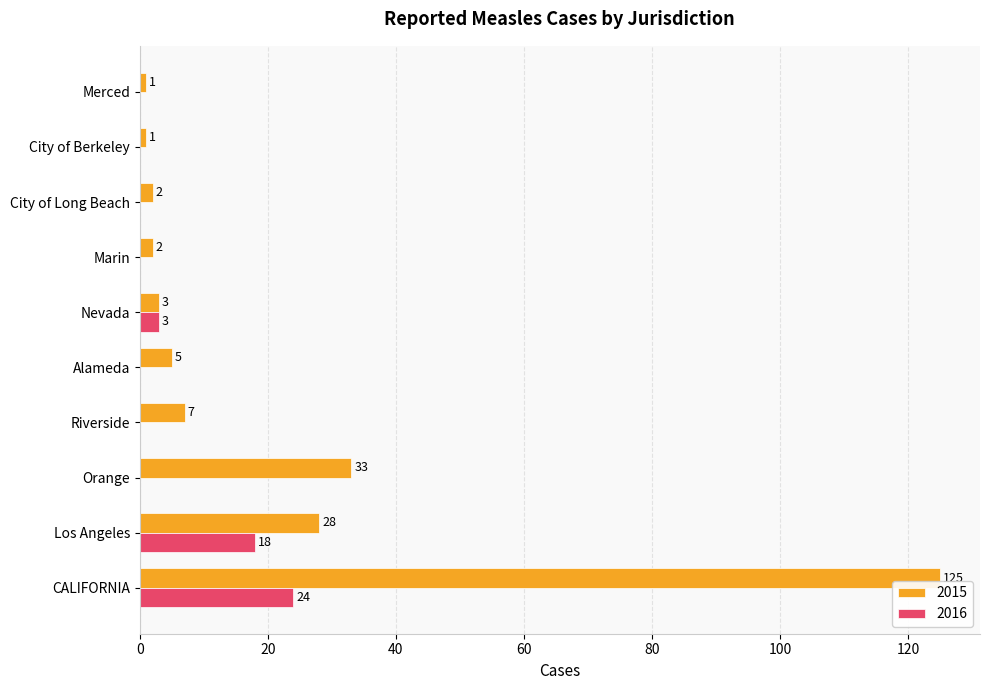

What is the total value across all series at City of Long Beach?

2